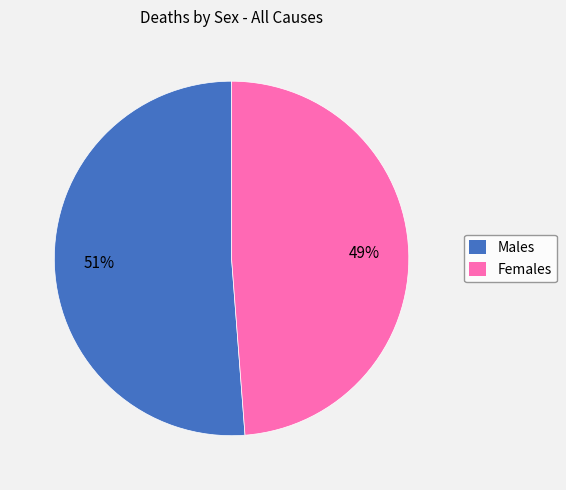

How many segments does this pie chart have?

2